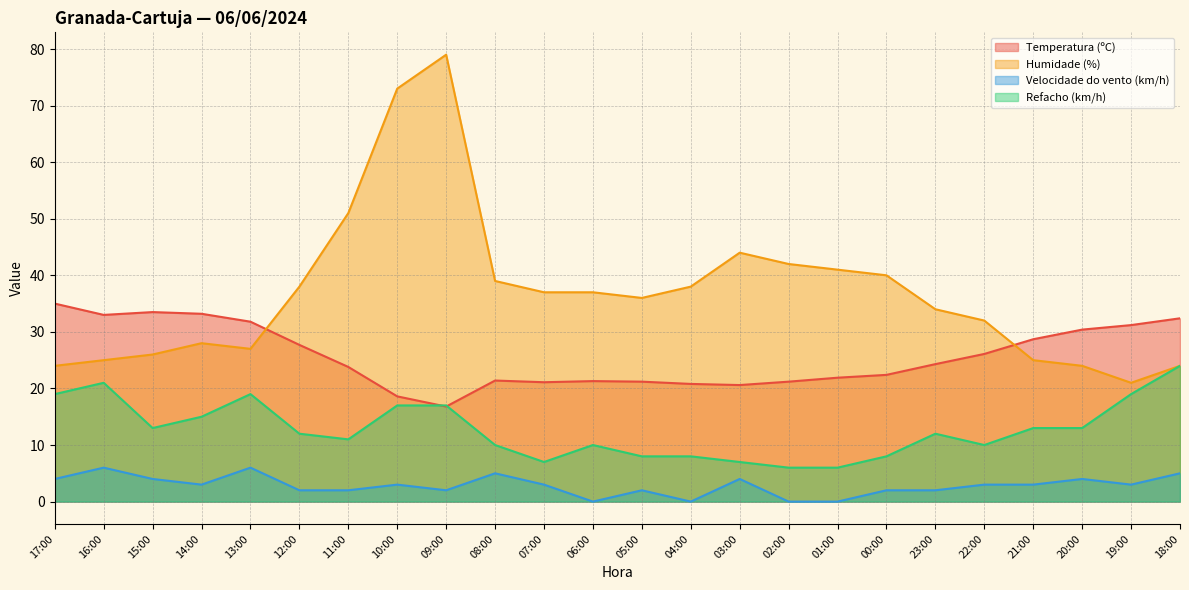

What are all the series names shown in the legend?

Temperatura (ºC), Humidade (%), Velocidade do vento (km/h), Refacho (km/h)